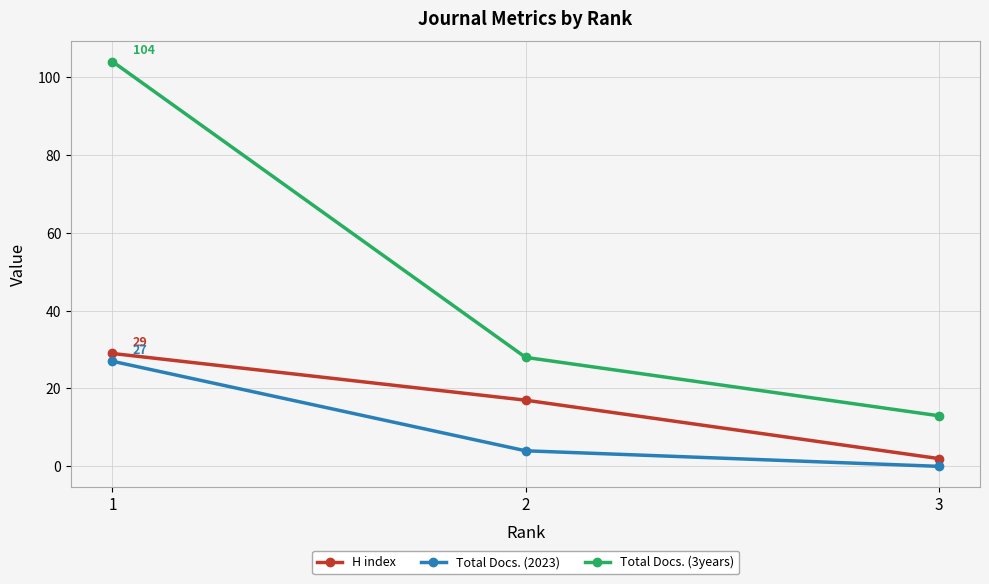

What is the sum of the Total Docs. (2023) values at 1 and 2?

31